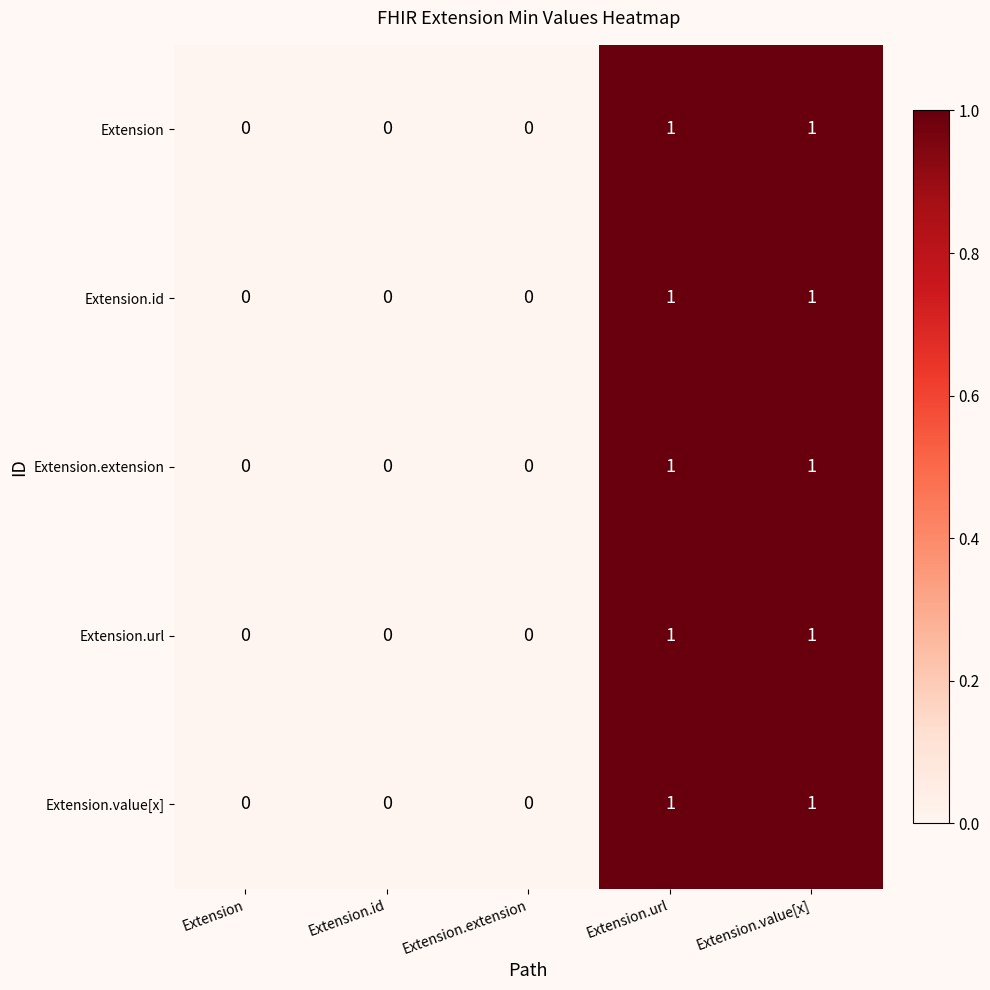

Is it true that Extension equals 0 at Extension.extension?

True